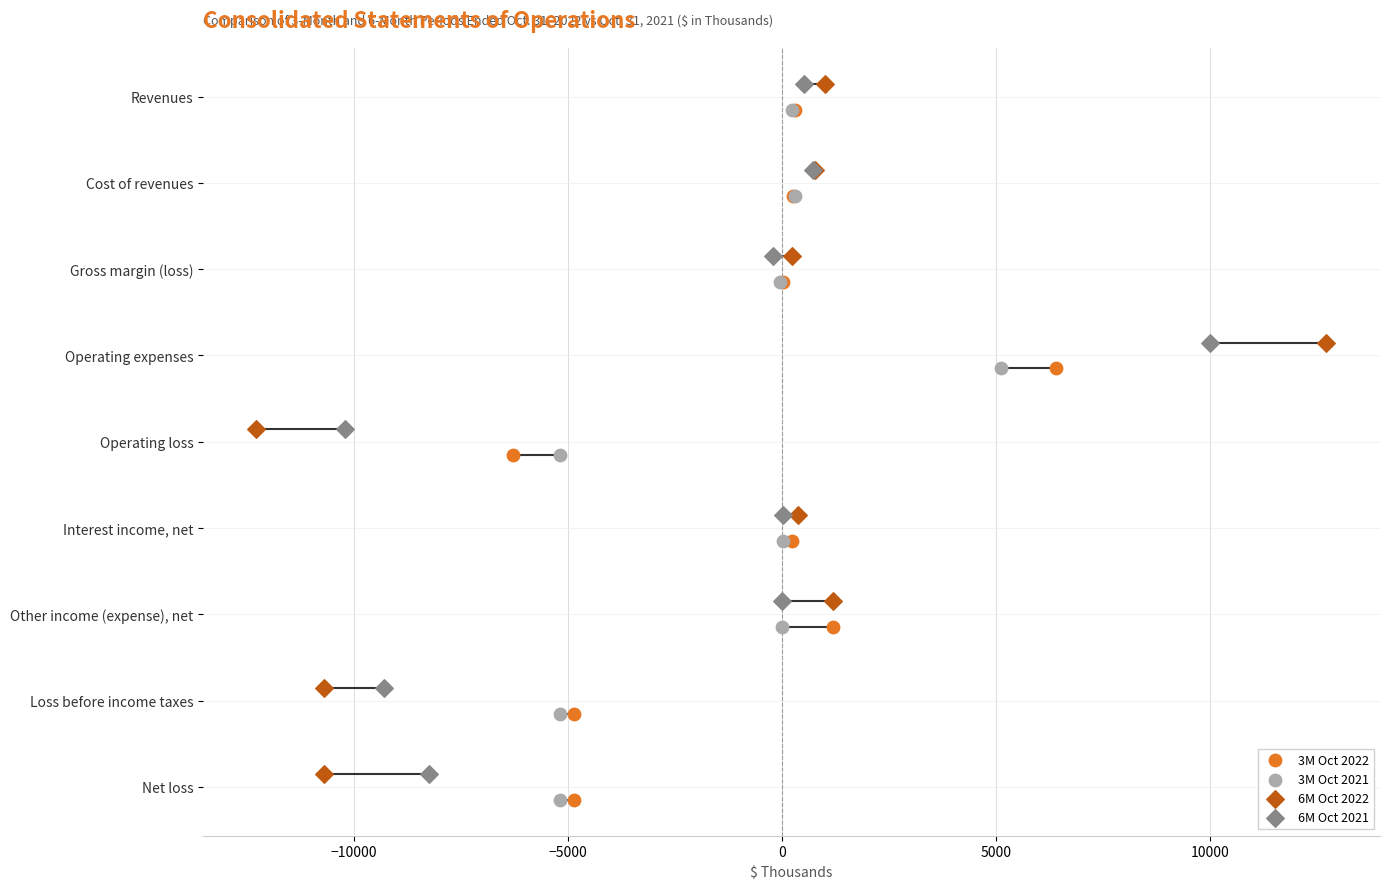

What are all the series names shown in the legend?

3M Oct 2022, 3M Oct 2021, 6M Oct 2022, 6M Oct 2021